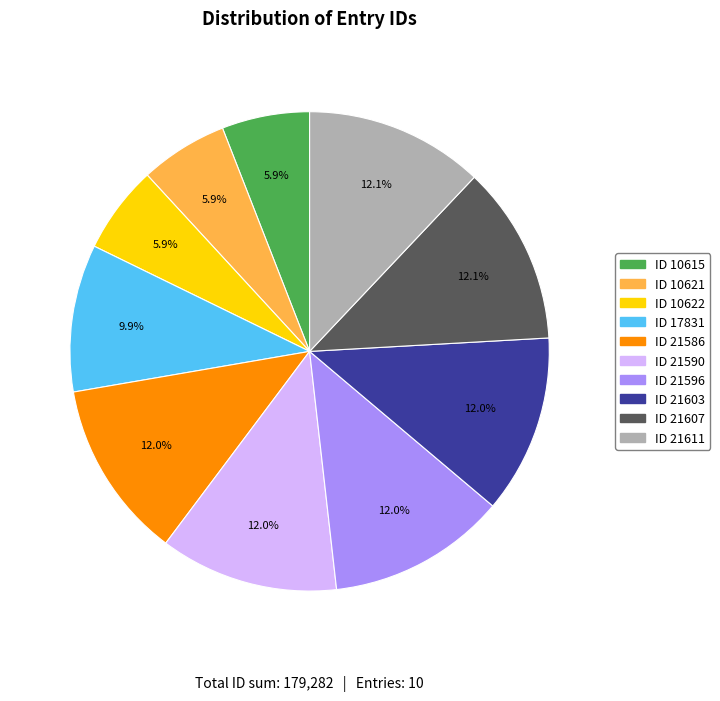

Does any single category account for the majority?

No